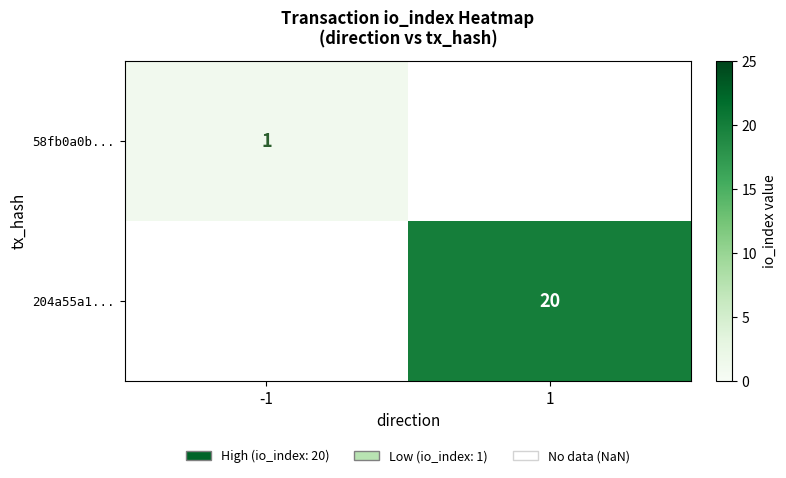

The value of 58fb0a0b... at -1 is 1. True or false?

True